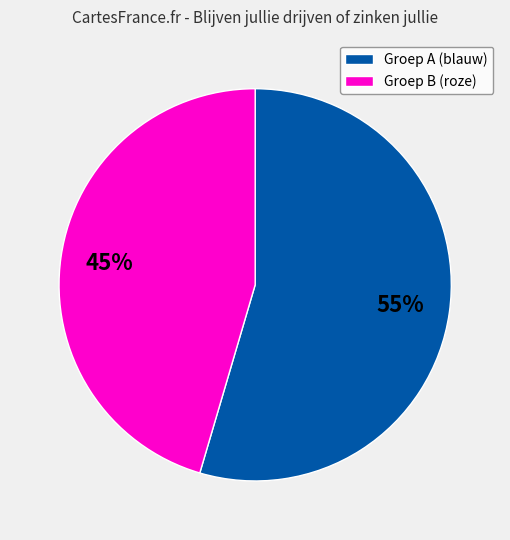

True or false: Groep B (roze) accounts for 37% of the total.

False